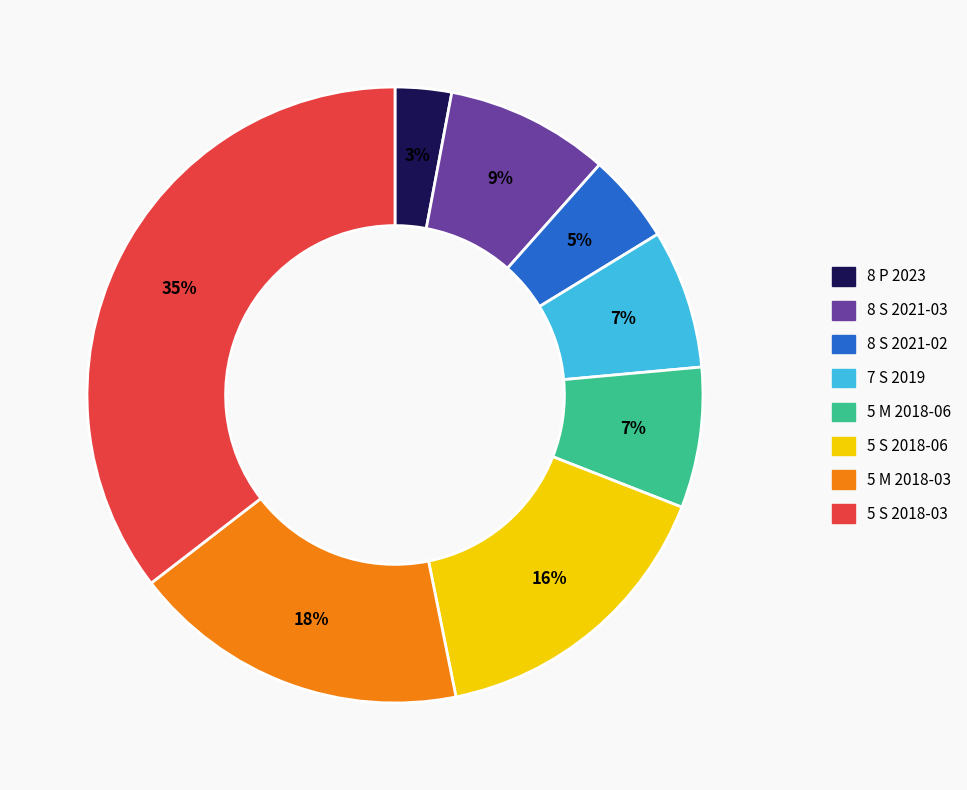

Does 7 S 2019 represent more than half of the total?

No